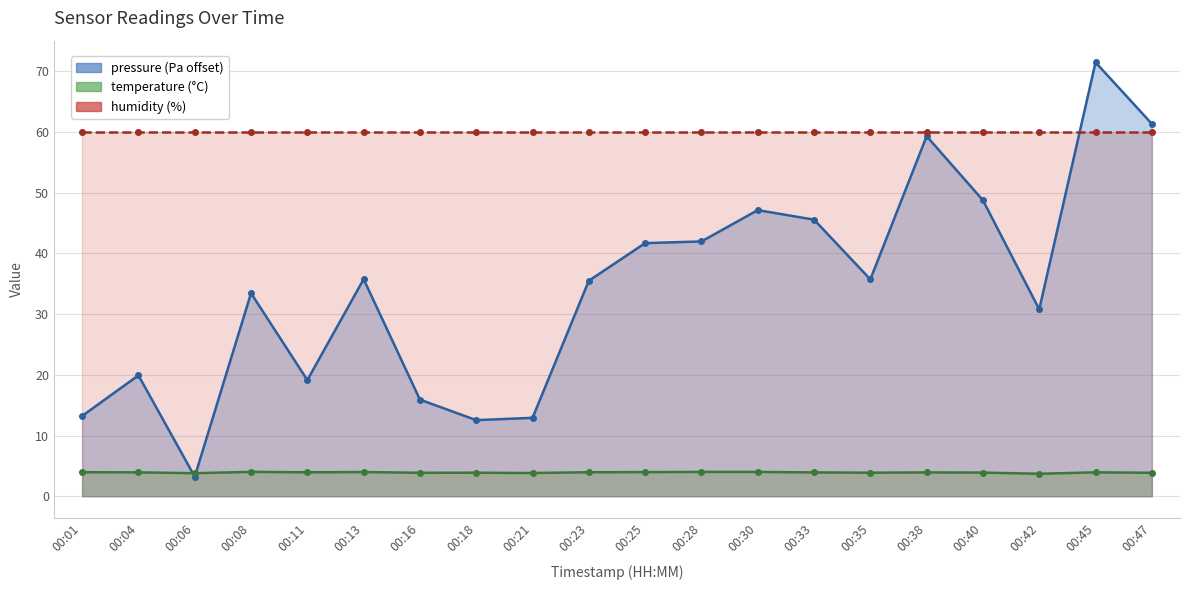

What is the highest value of the temperature series?

4.0